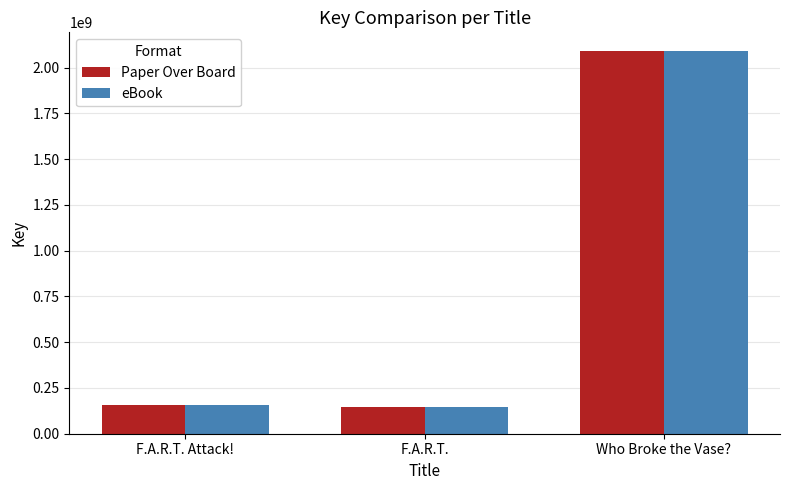

At which category is the sum across all series the highest?

Who Broke the Vase?